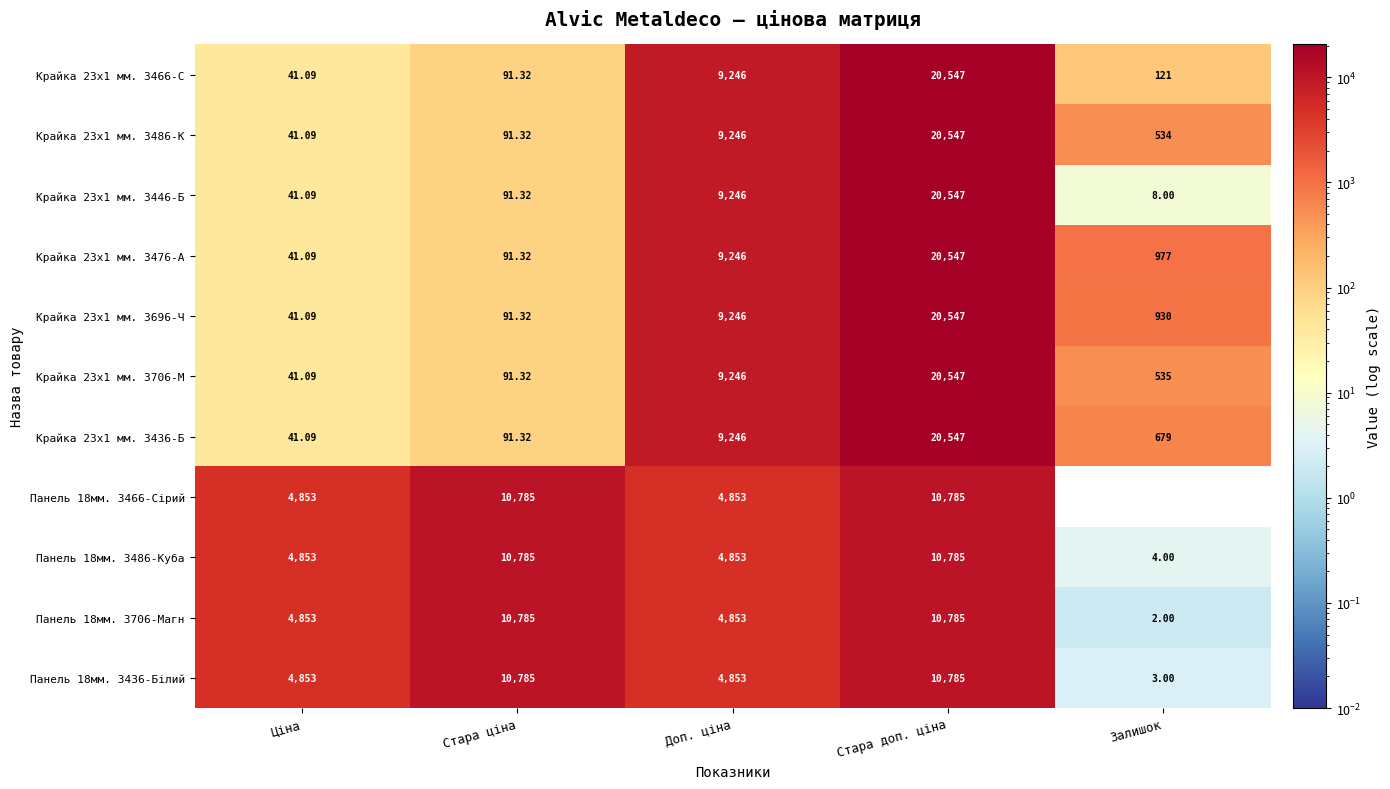

List the labels in order of Крайка 23x1 мм. 3436-Б value, largest first.

Стара доп. ціна, Доп. ціна, Залишок, Стара ціна, Ціна